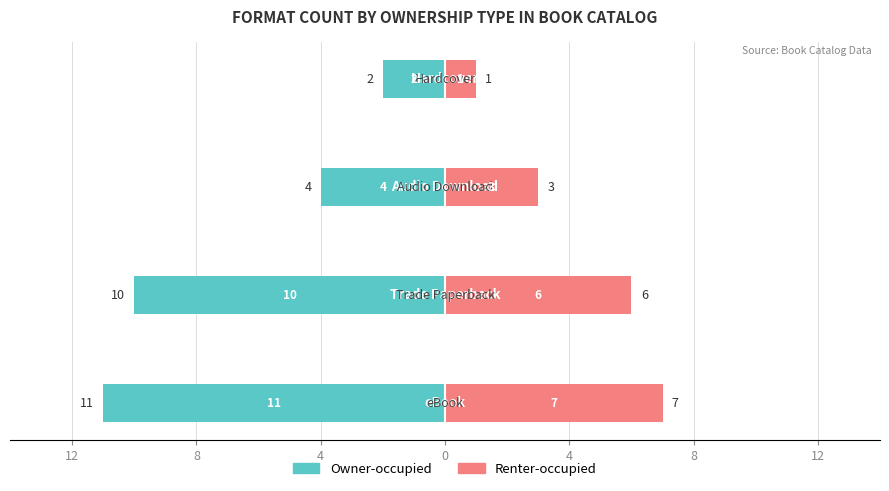

What is the spread (max minus min) of values at 0?

3